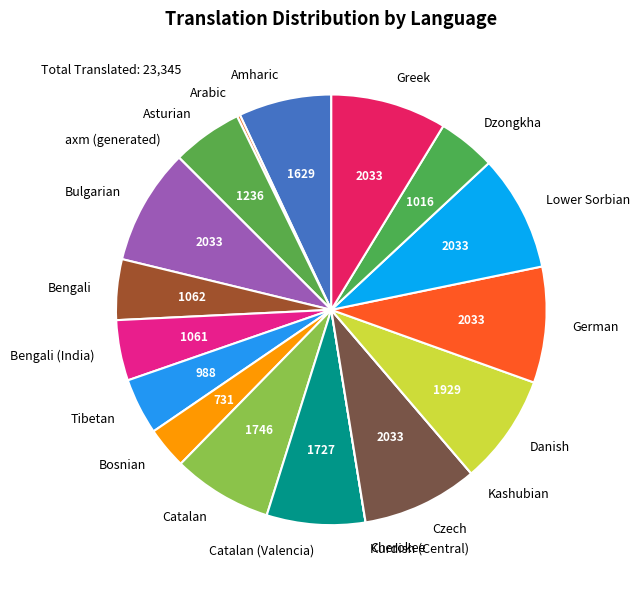

True or false: Asturian accounts for 5% of the total.

True